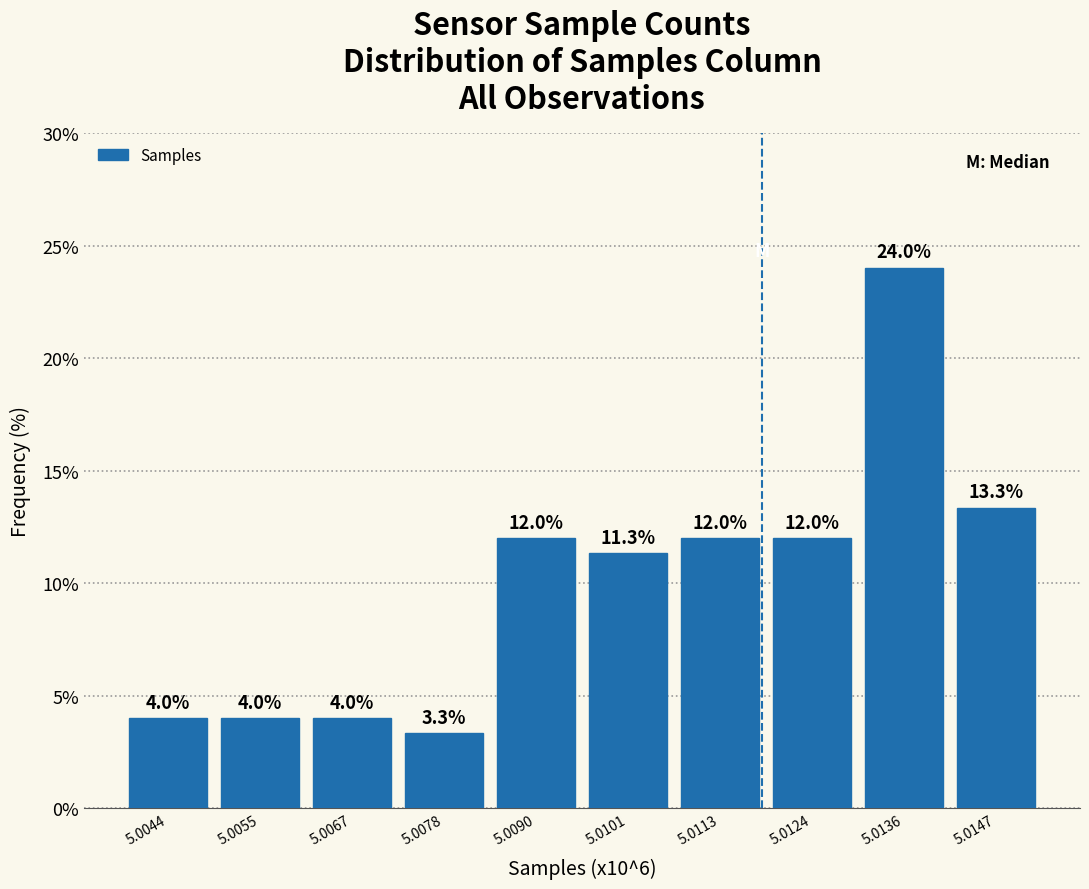

Reading right to left, transcribe all the data shown in this chart.

5.0147=13.3	5.0136=24.0	5.0124=12.0	5.0113=12.0	5.0101=11.3	5.0090=12.0	5.0078=3.3	5.0067=4.0	5.0055=4.0	5.0044=4.0